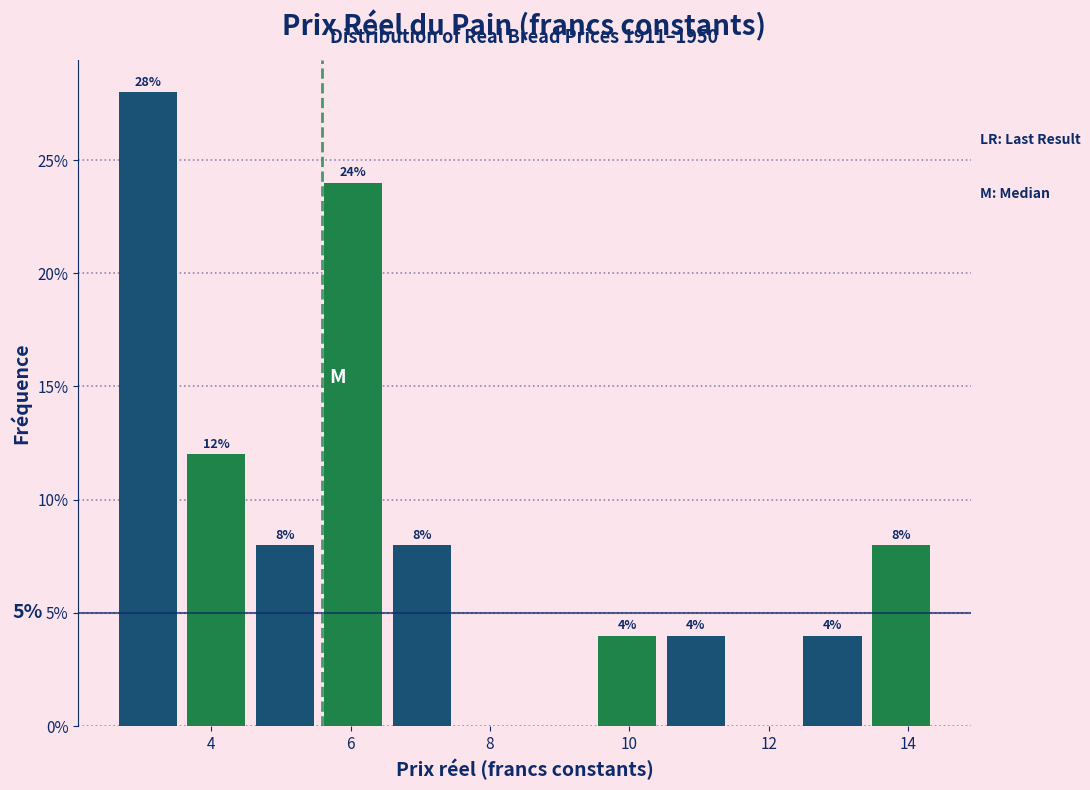

Over which range of the x-axis is the bar tallest?

2.6 to 3.6